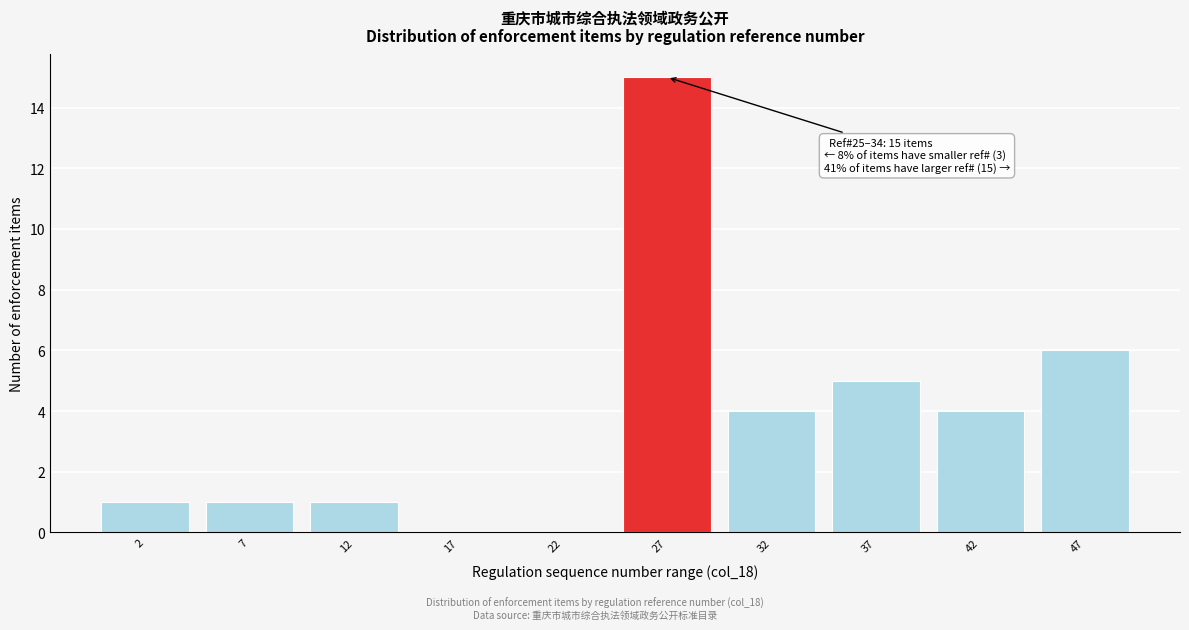

Over which range of the x-axis is the bar tallest?

25 to 30